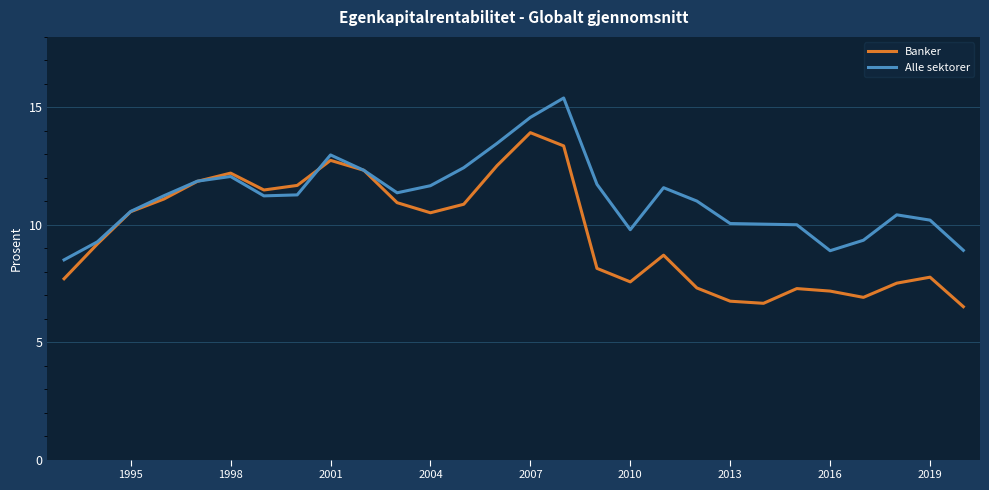

How many categories are shown in the chart?

28